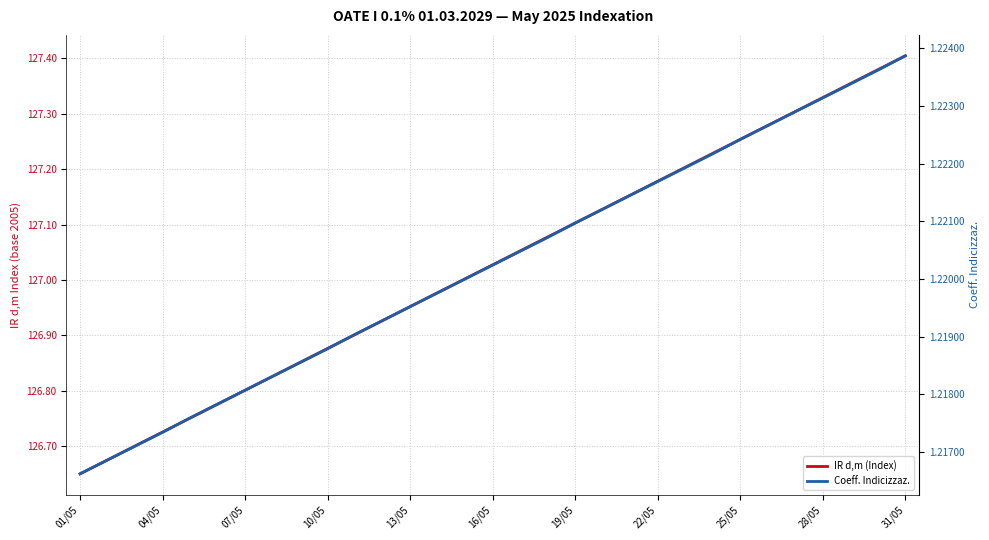

Is it true that Coeff. Indicizzaz. equals 0.6 at 28/05?

False